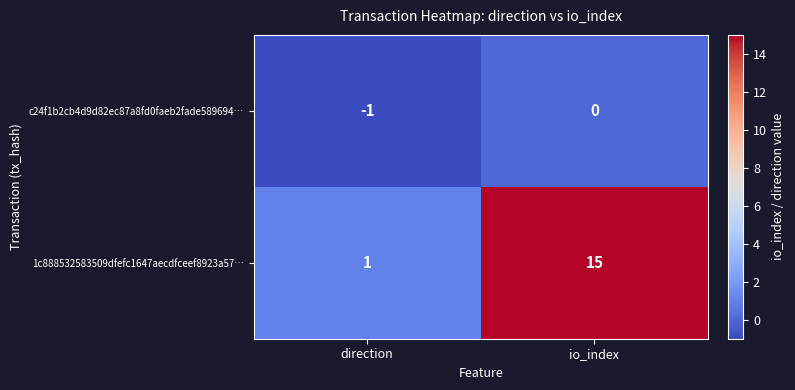

At which label is 1c888532583509dfefc1647aecdfceef8923a57… closest to 8?

direction